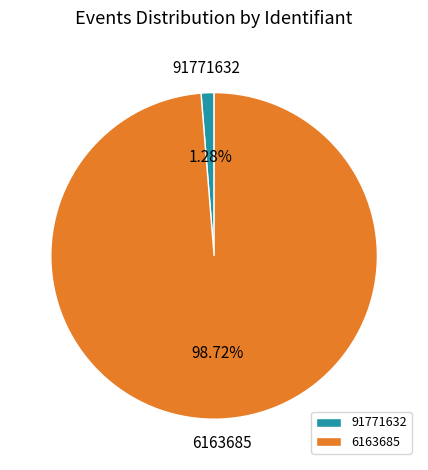

Does any single category account for the majority?

Yes